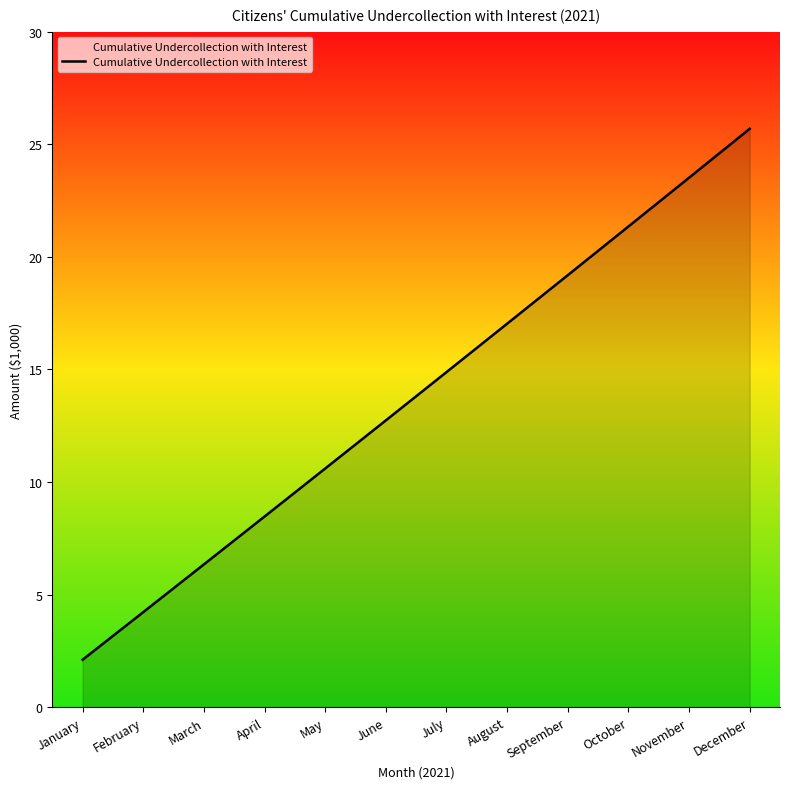

True or false: the data shows 19.2 at September.

True